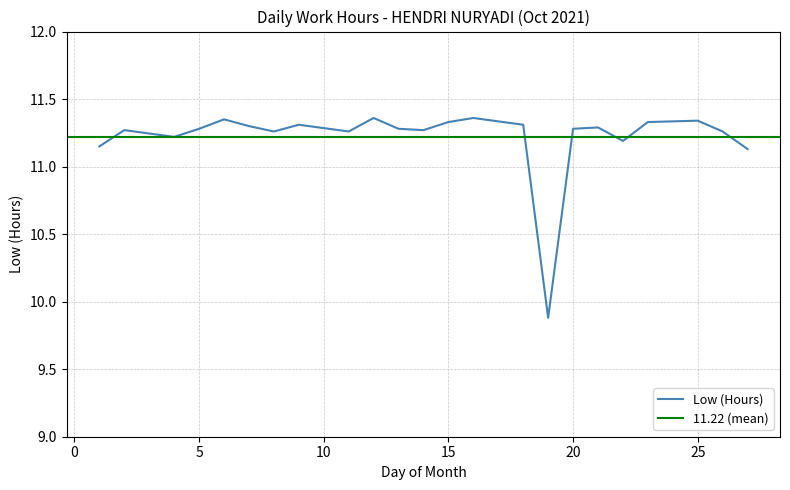

The Low (Hours) series shows 11.3 at 20. True or false?

True